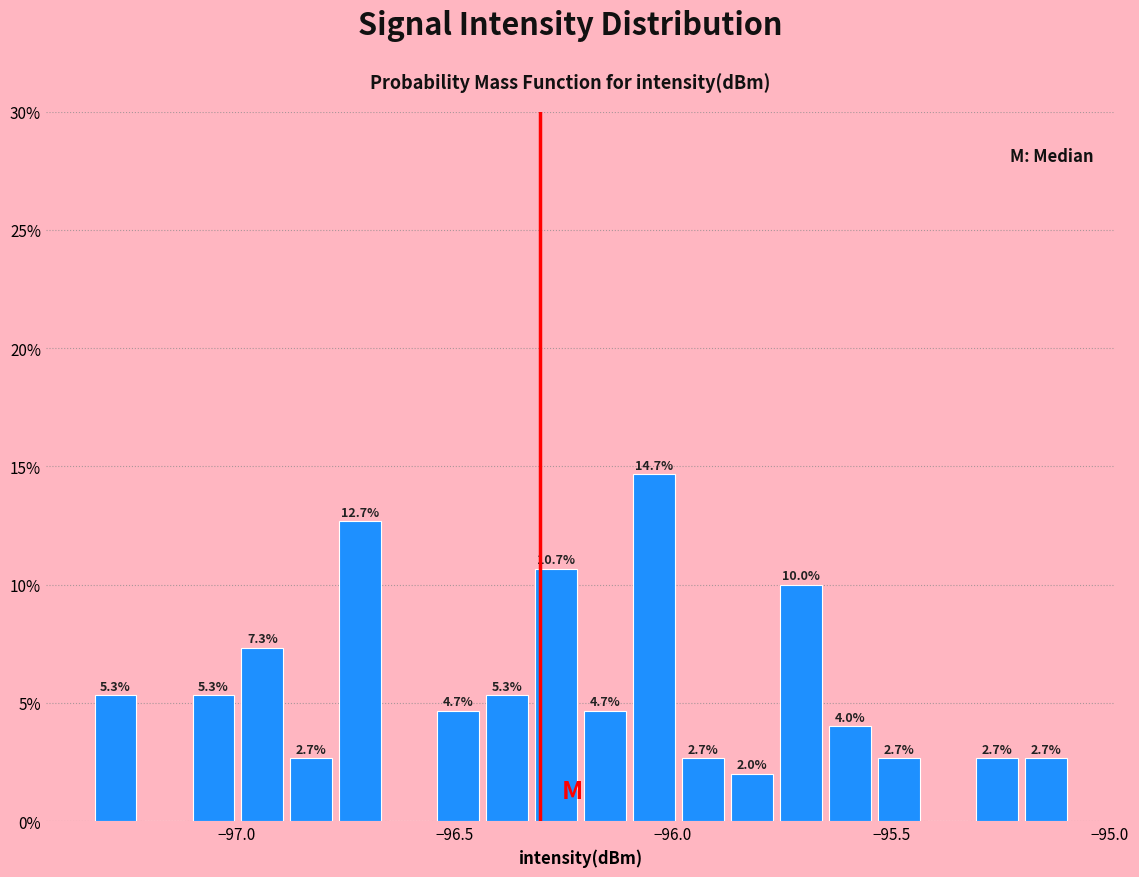

Read against the x-axis, roughly where is the centre of the tallest bar?

-96.05